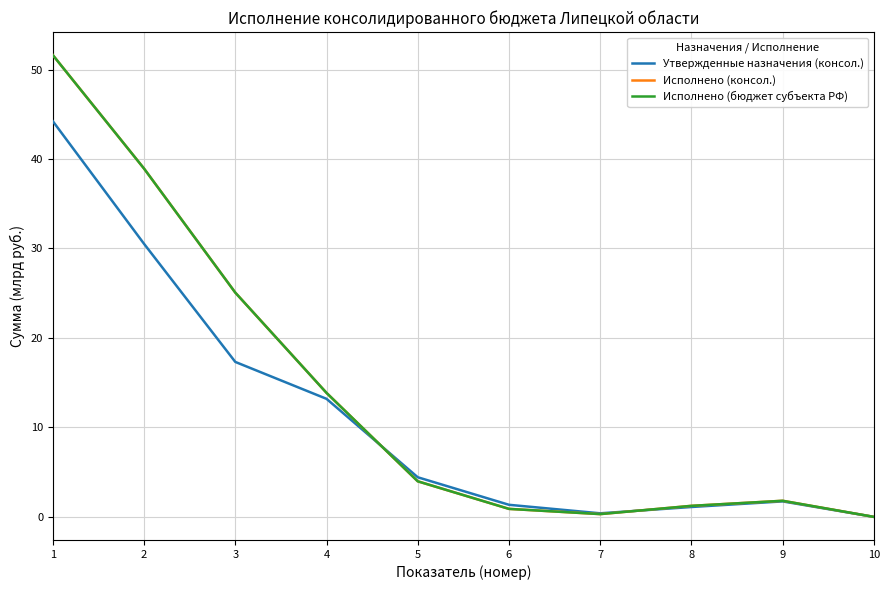

Reading right to left, list all the values displayed in this chart.

Утвержденные назначения (консол.): 10=0.0	9=1.7	8=1.1	7=0.4	6=1.4	5=4.4	4=13.2	3=17.3	2=30.5	1=44.2
Исполнено (консол.): 10=0.0	9=1.8	8=1.2	7=0.3	6=0.9	5=4.0	4=13.9	3=25.1	2=38.9	1=51.6
Исполнено (бюджет субъекта РФ): 10=0.0	9=1.8	8=1.2	7=0.3	6=0.9	5=4.0	4=13.9	3=25.1	2=38.9	1=51.6